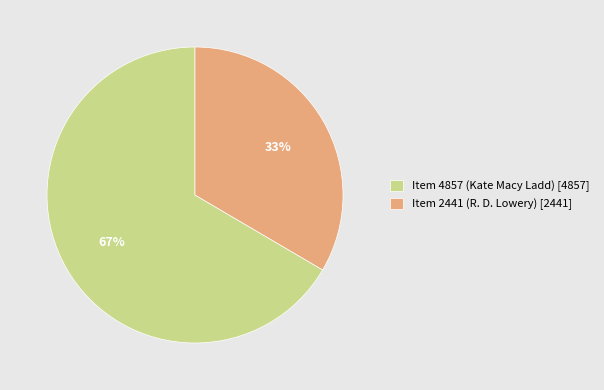

The Item 4857 (Kate Macy Ladd) slice represents 61% of the pie. True or false?

False